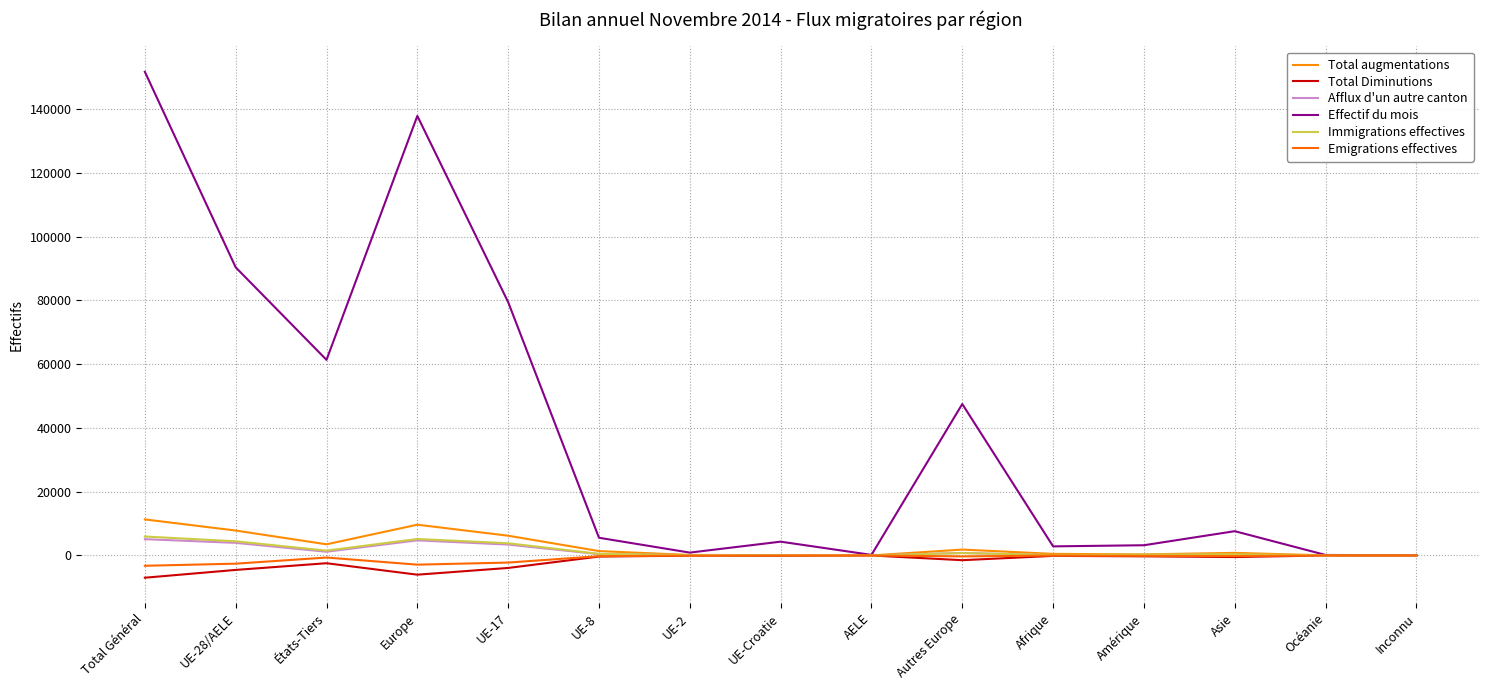

How many lines are shown in the chart?

6